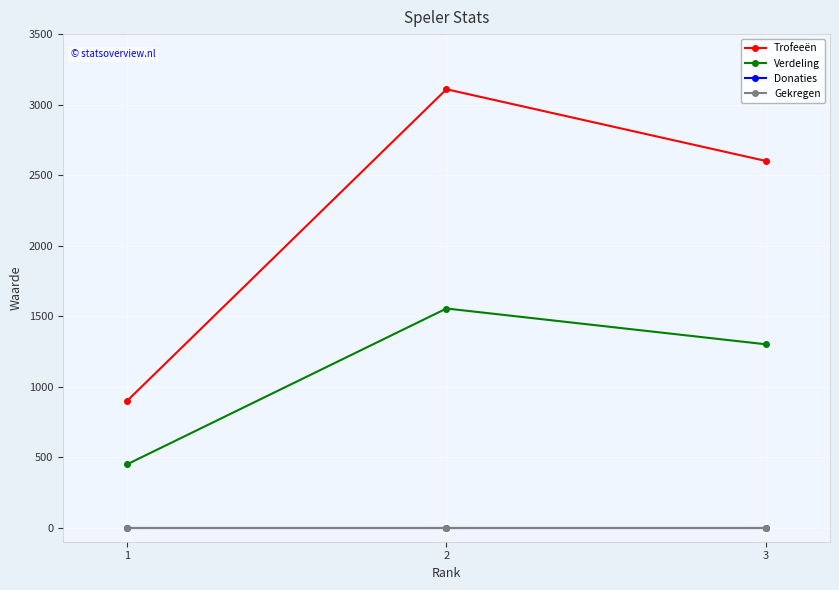

What is the maximum value shown in the chart?

3109